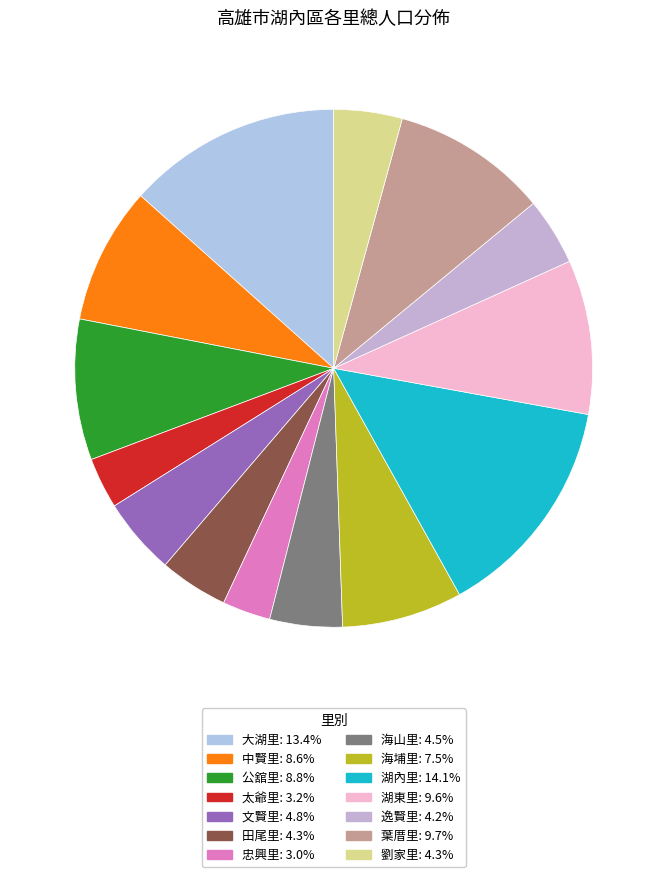

Is it true that 葉厝里 is 24% of the pie?

False